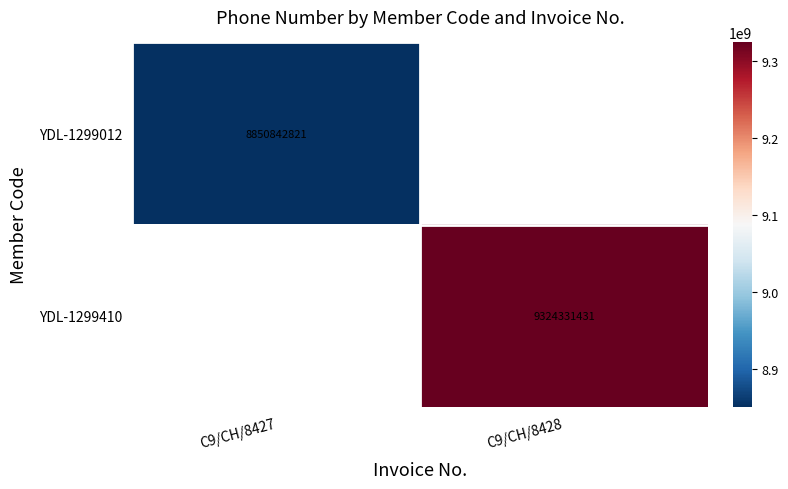

The YDL-1299410 series shows 12791554132 at C9/CH/8428. True or false?

False